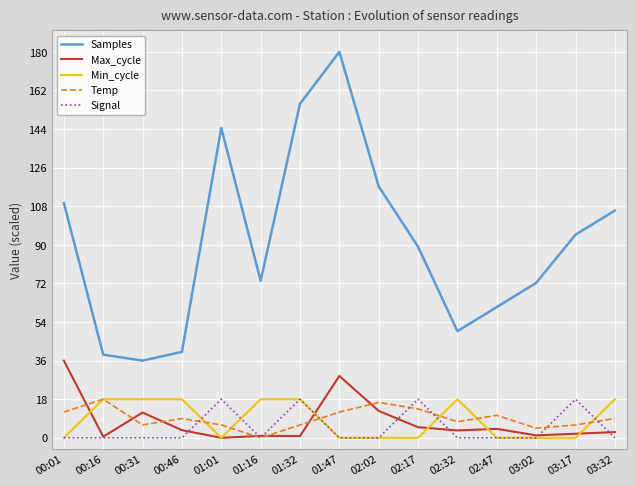

Which series has the largest range (max minus min)?

Samples